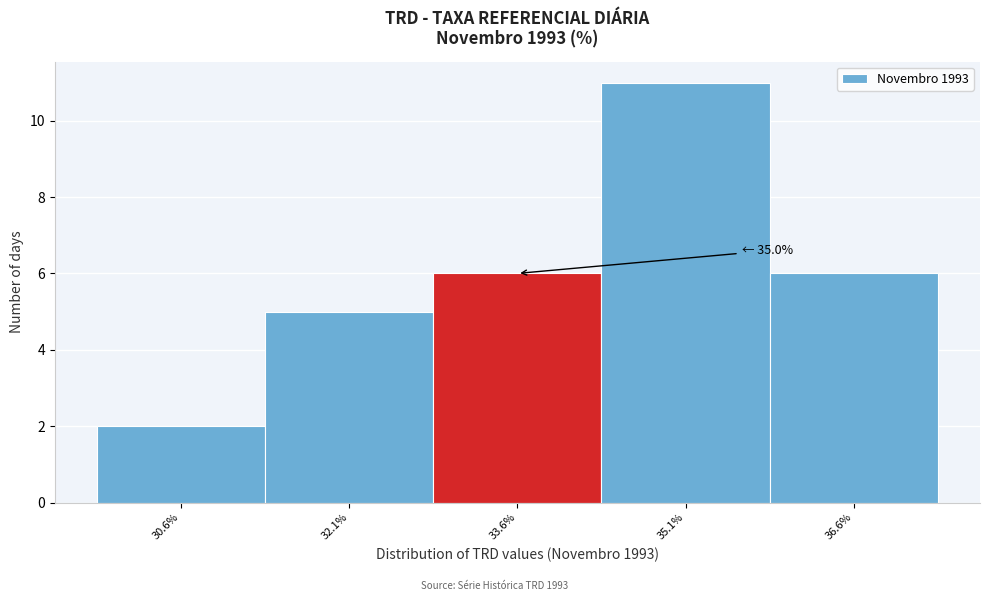

Reading left to right, list all the values displayed in this chart.

30.6%=2	32.1%=5	33.6%=6	35.1%=11	36.6%=6